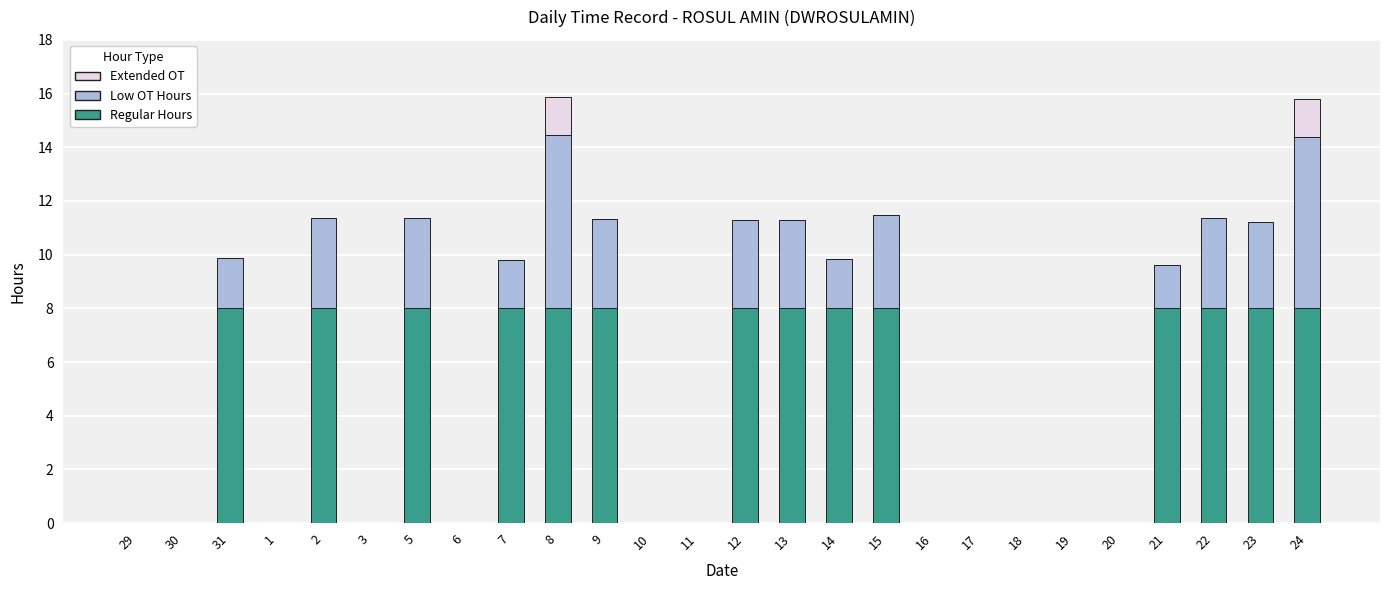

What is the total value across all series at 21?

9.6